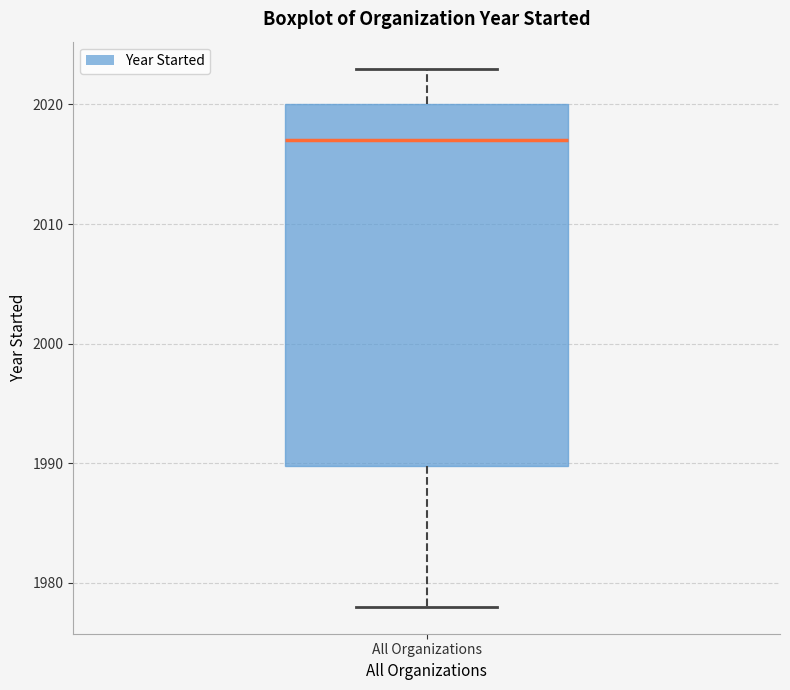

Read this box plot against the y-axis: the position of the median line, the range covered by the box, and the ends of both whiskers. The values are not printed on the chart, so give them approximately, as read against the axis.

median 2017, box 1990 to 2020, whiskers 1978 to 2023